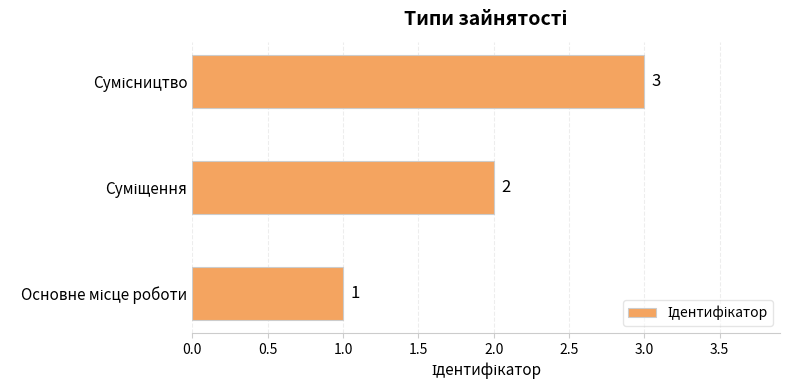

How many bars are there in total?

3